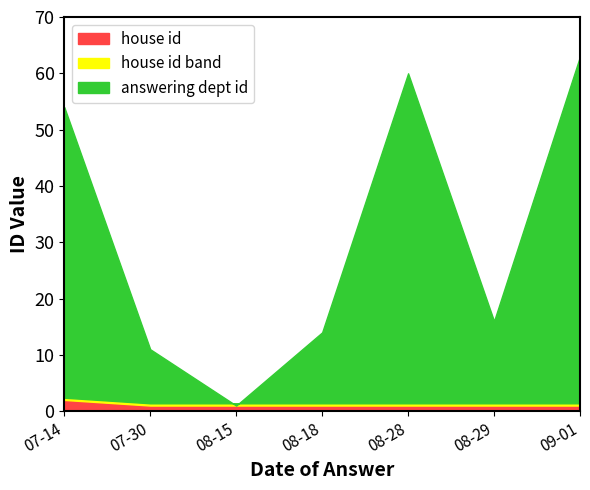

Reading left to right, list all the values displayed in this chart.

answering dept id: 54	11	1	14	60	16	63
house id: 2	1	1	1	1	1	1